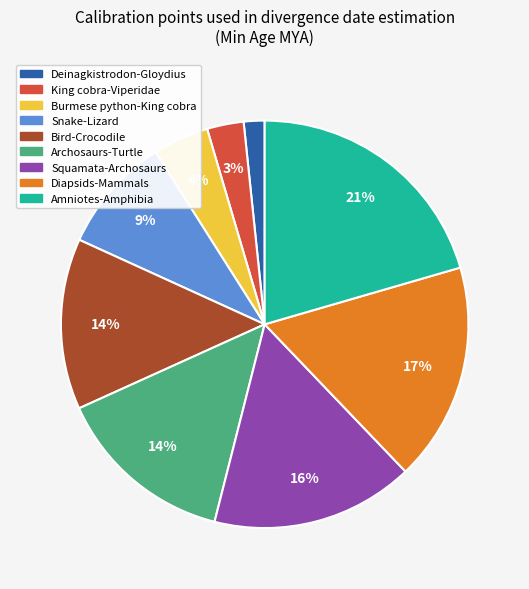

To the nearest percent, what is the difference between the largest and smallest slice percentages?

19%